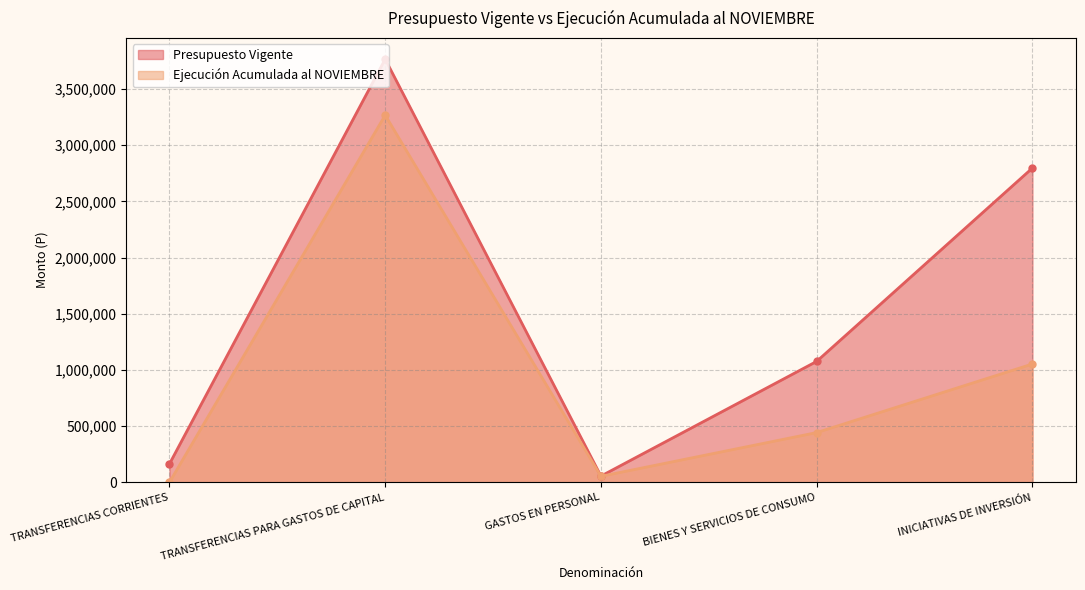

What is the label of the 1st point from the left?

TRANSFERENCIAS CORRIENTES